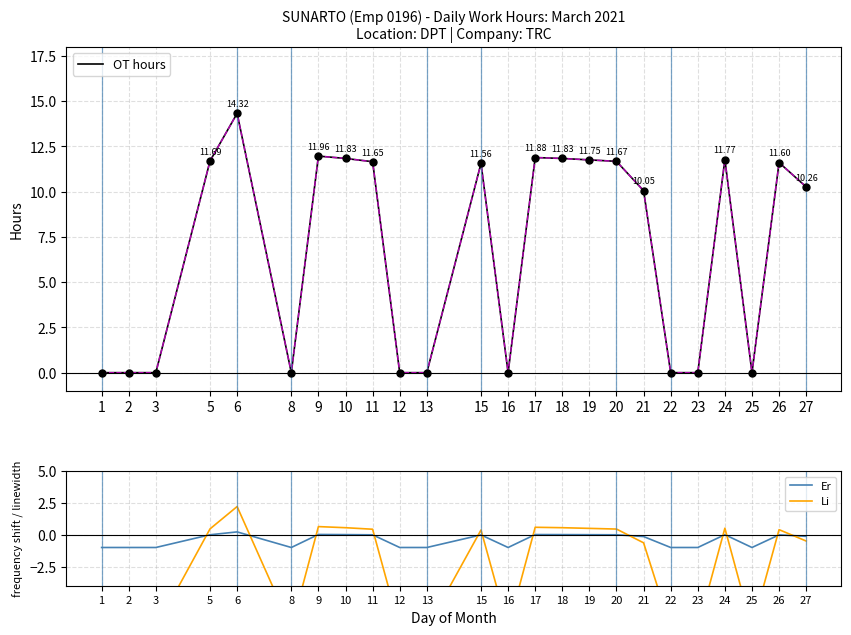

Rank the series by their average value, from lowest to highest.

Li, Er, OT hours